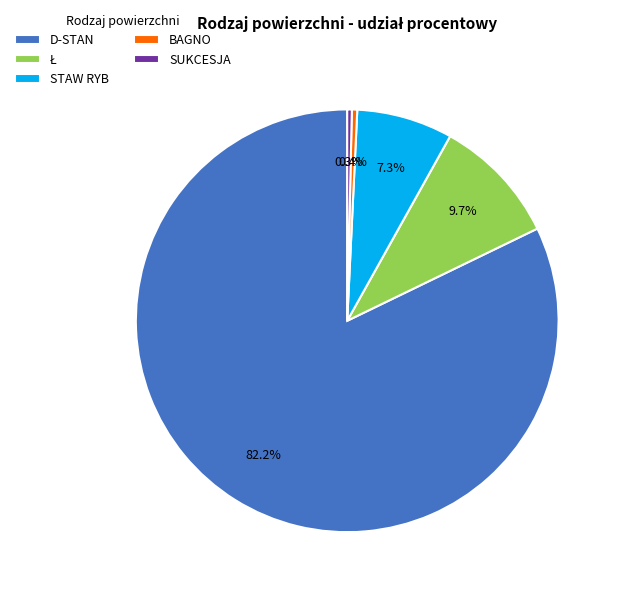

Which has a higher value, STAW RYB or D-STAN?

D-STAN